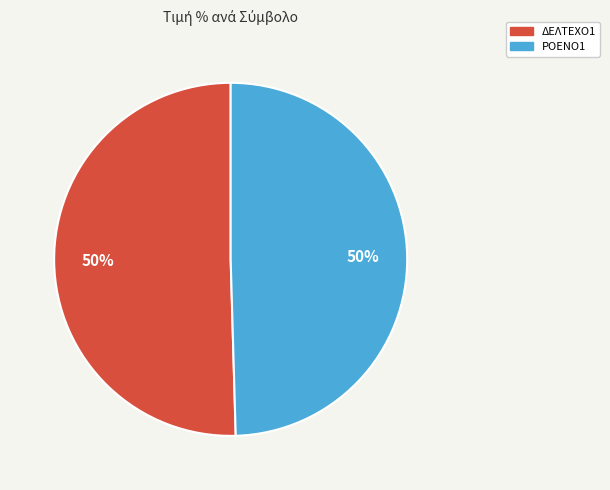

Approximately how many times larger is the value at ΔΕΛΤΕΧΟ1 compared to ΡΟΕΝΟ1?

1.0